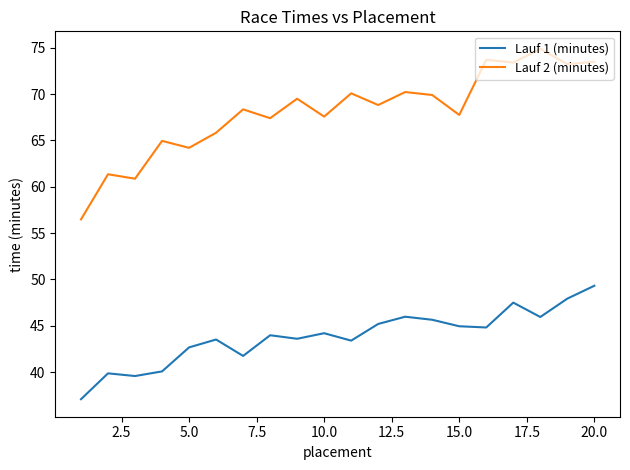

Which series has the largest total across all categories?

Lauf 2 (minutes)